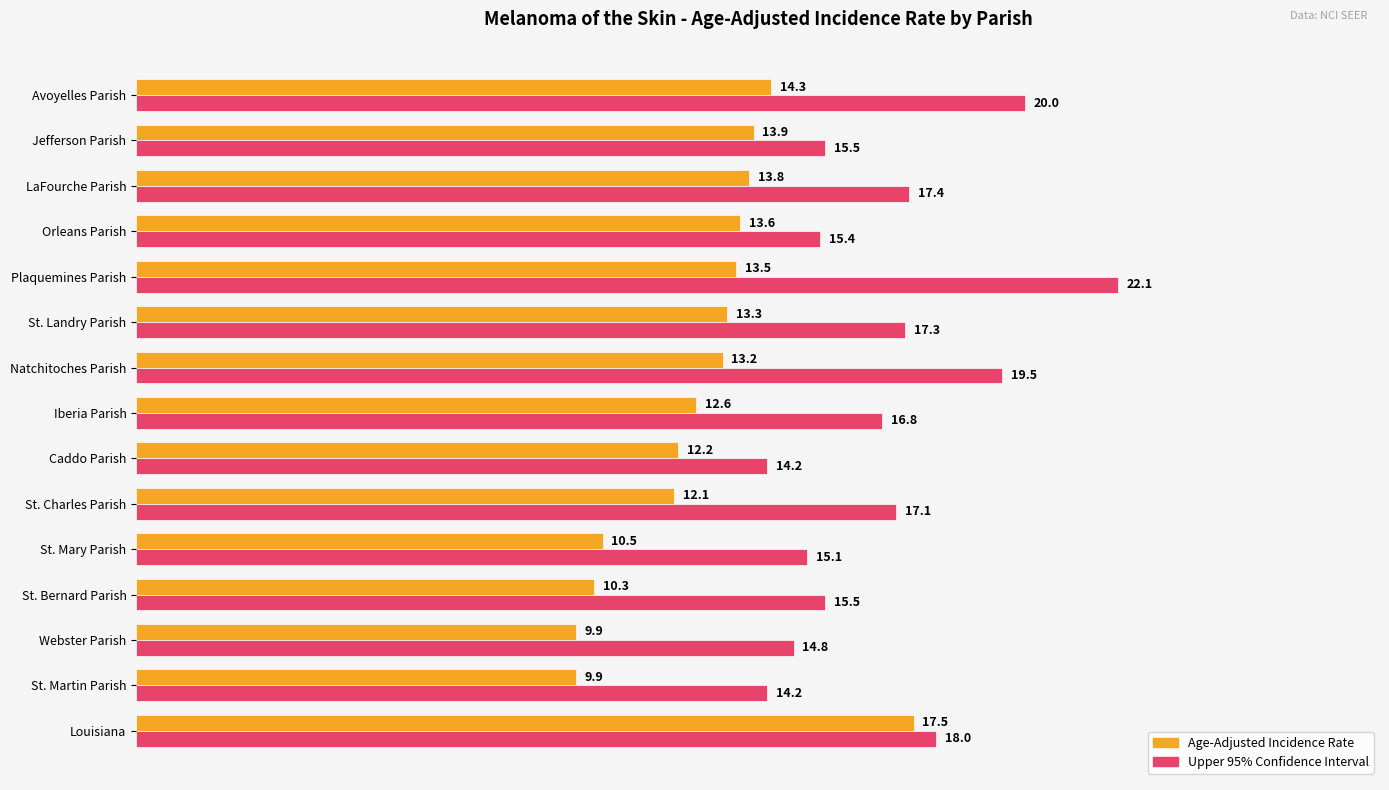

What is the minimum value for Upper 95% Confidence Interval?

14.2